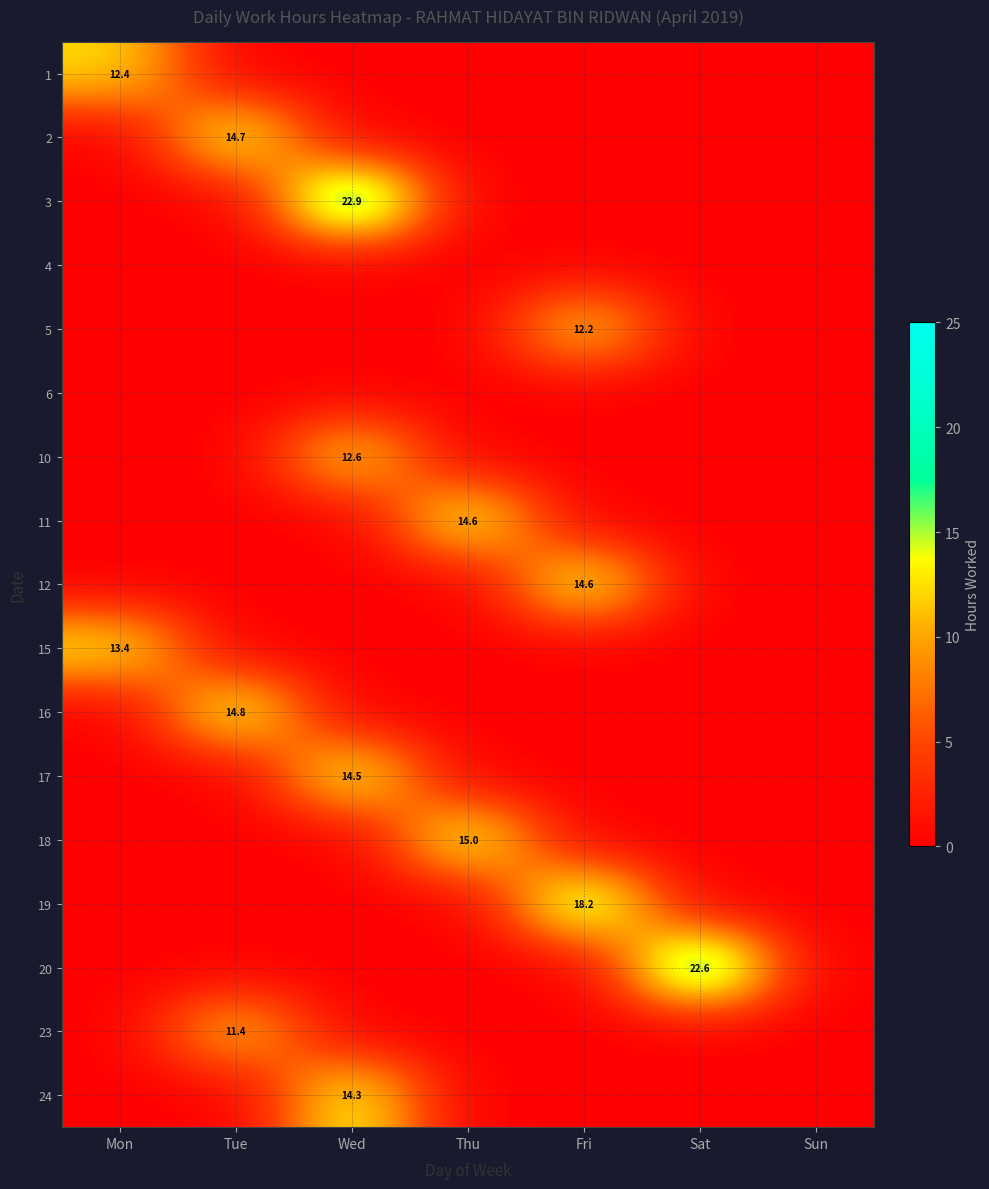

Between Mon and Tue, which is larger?

Mon